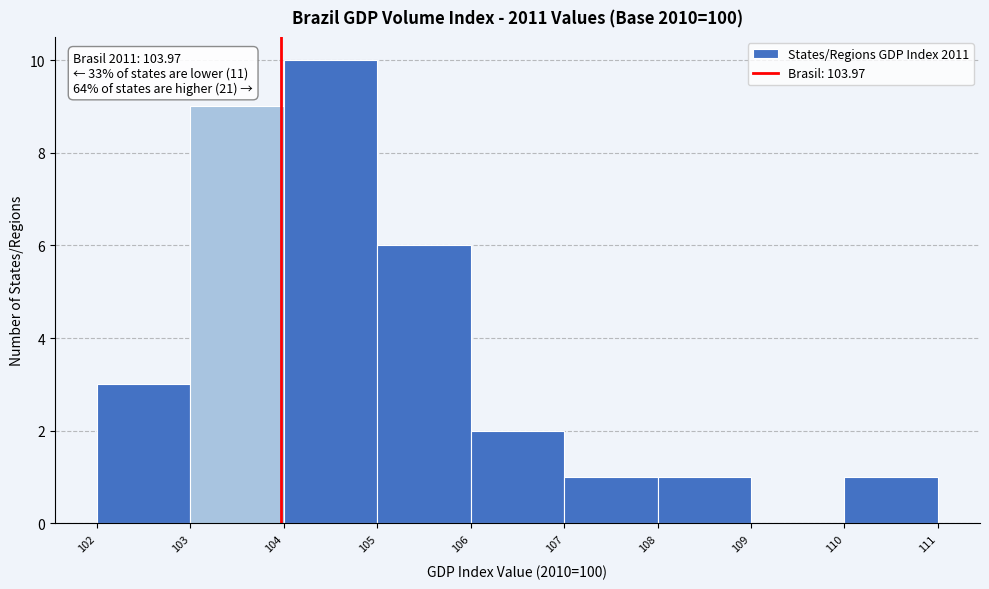

Which range on the x-axis has the tallest bar?

104 to 105